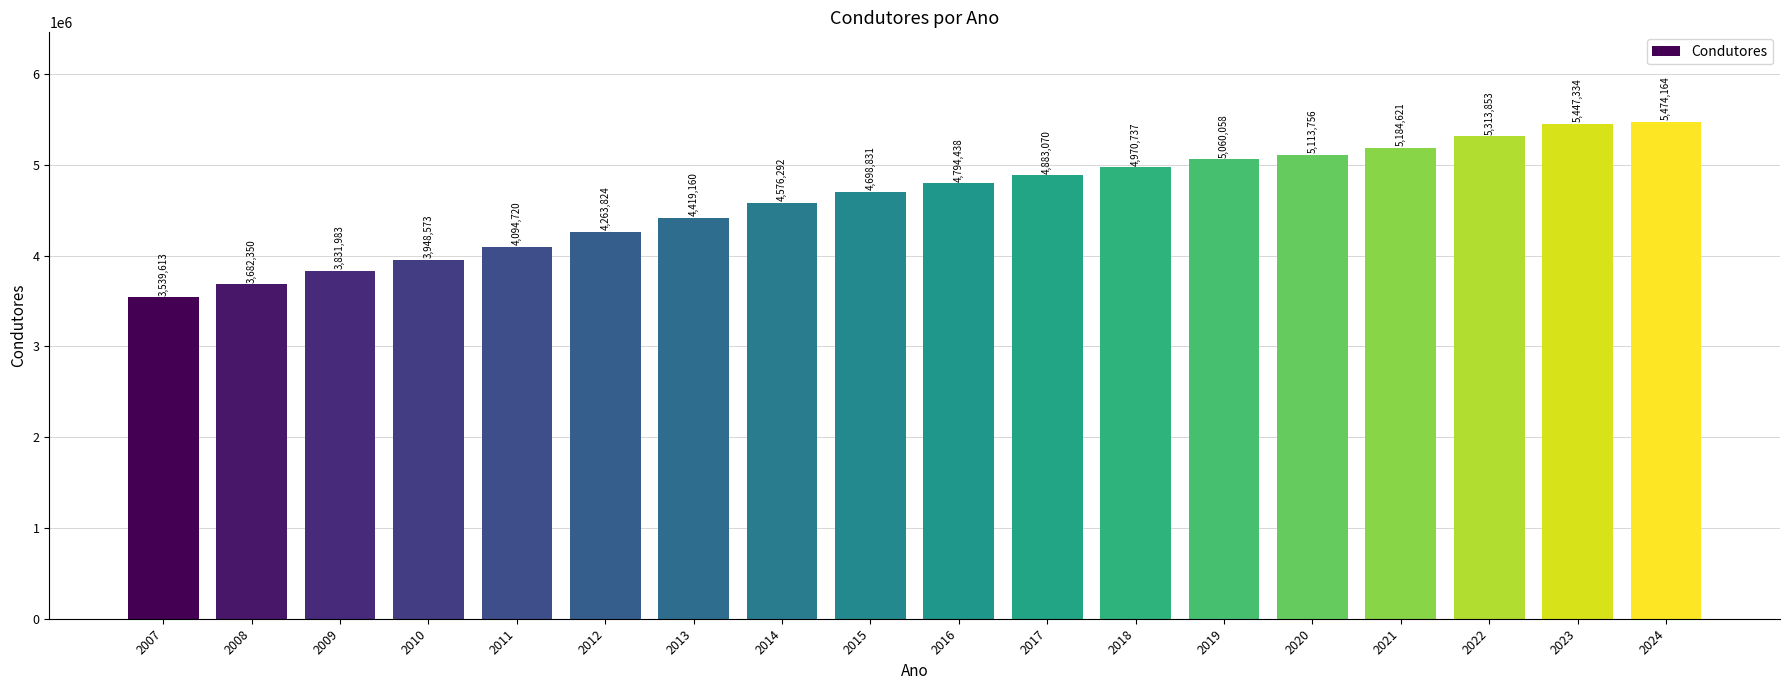

True or false: the data shows 4263824 at 2012.

True